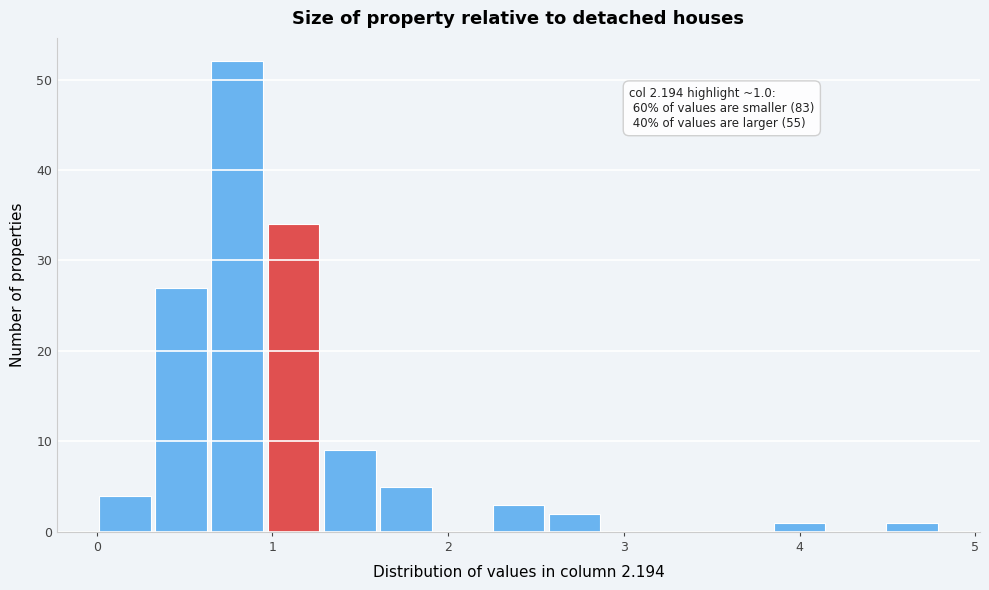

Read against the x-axis, roughly where is the centre of the tallest bar?

0.8